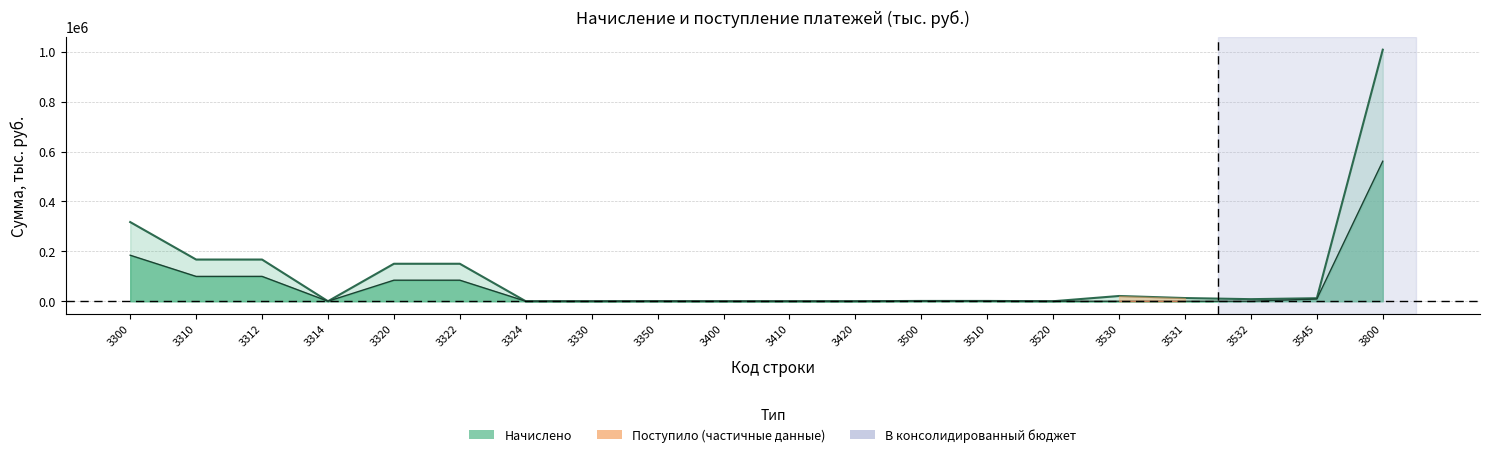

What is the greatest value displayed?

1008814